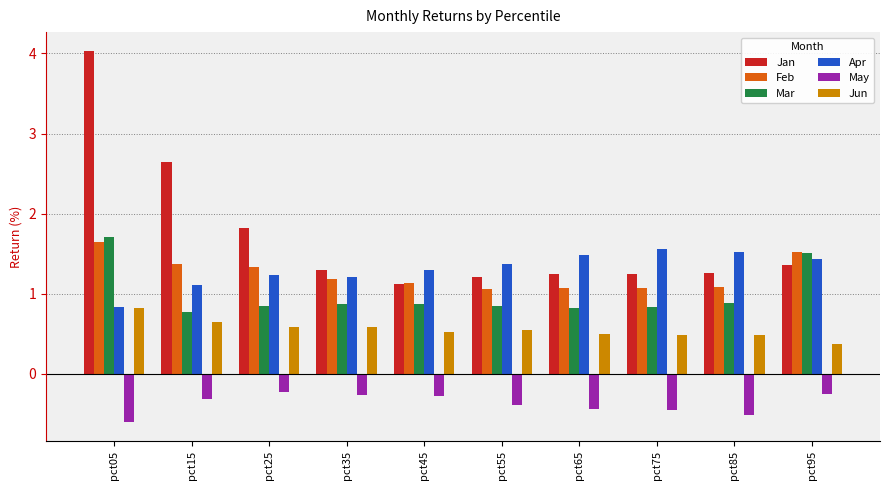

Which series has the largest total across all categories?

Jan